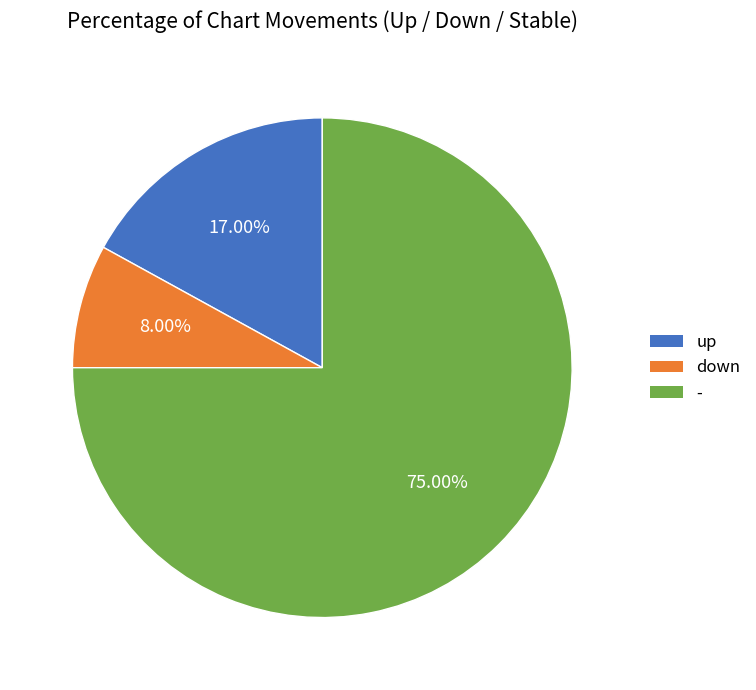

To the nearest percent, what portion does - represent?

75%